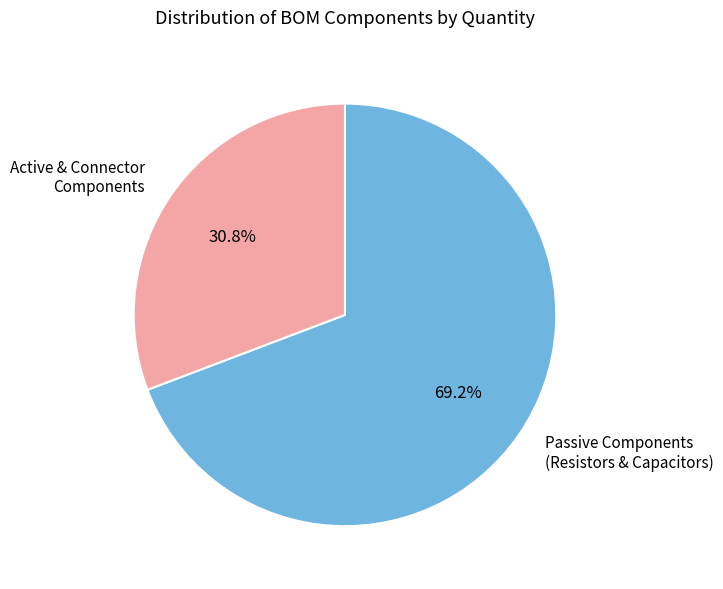

Which has a higher value, Passive Components (Resistors & Capacitors) or Active & Connector Components?

Passive Components (Resistors & Capacitors)